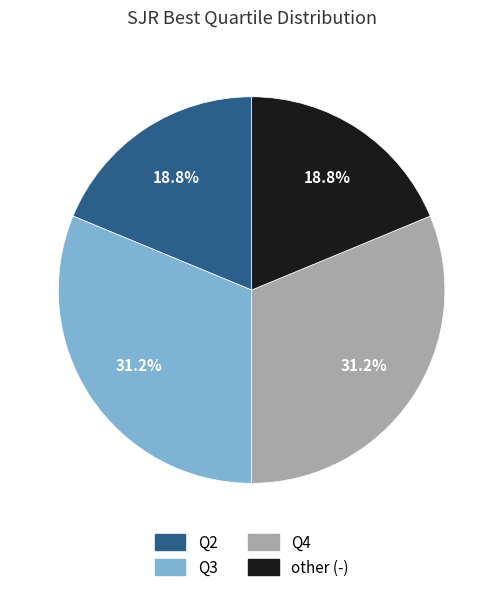

Approximately how many times larger is the value at Q2 compared to Q4?

0.6